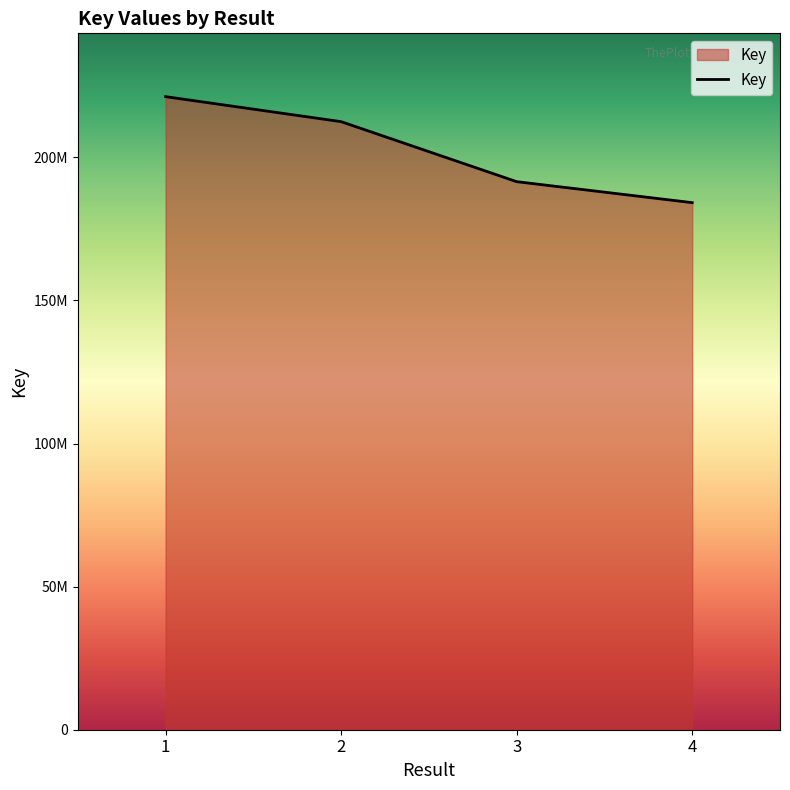

What is the value of the 4th point from the left?

184163619